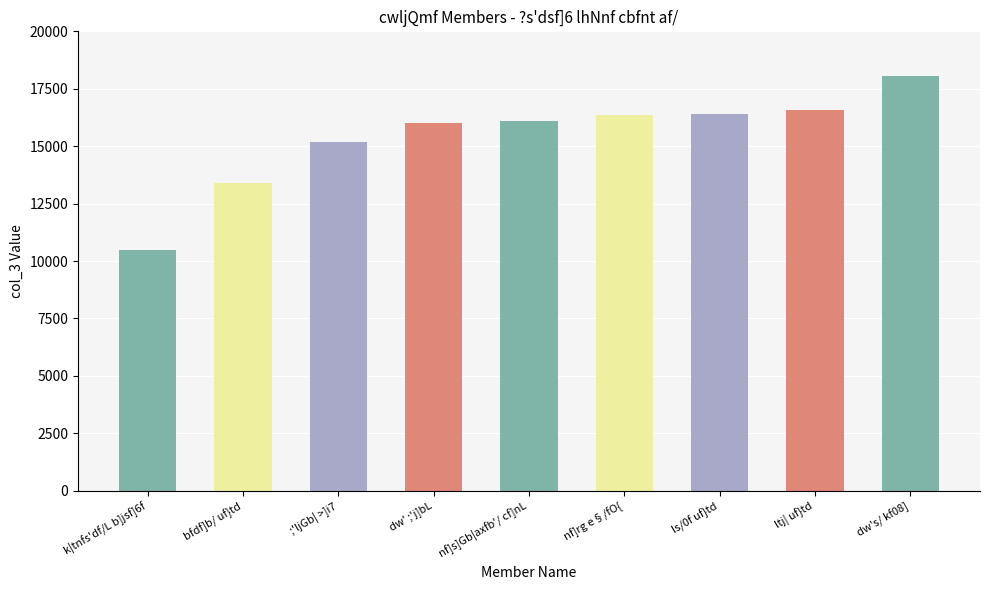

What is the maximum value shown in the chart?

18071